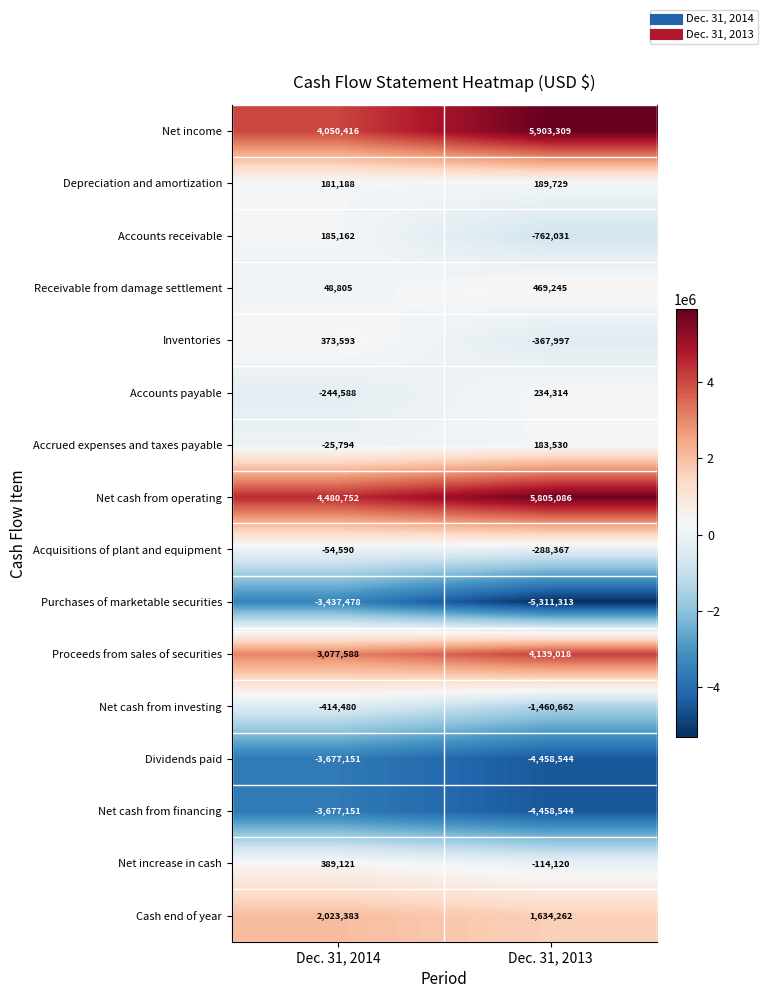

What is the difference between the Accounts payable values at Dec. 31, 2013 and Dec. 31, 2014?

478902